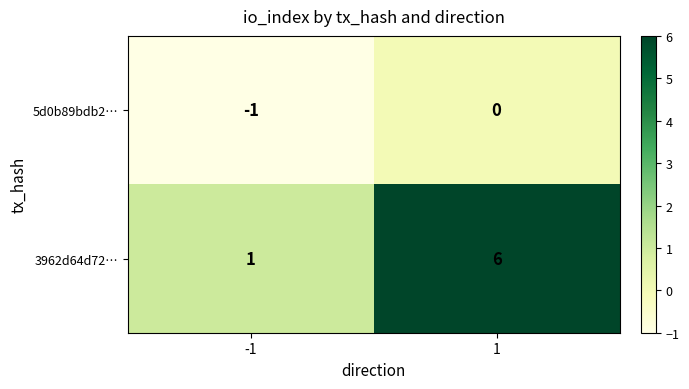

True or false: 3962d64d72… has a value of 6 at 1.

True